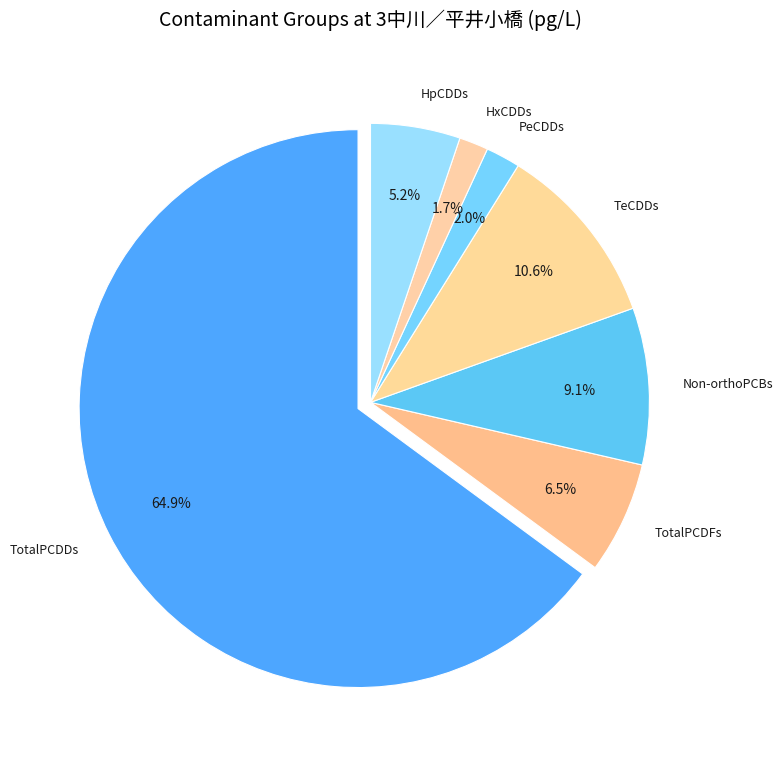

Is the sum of HxCDDs and Non-orthoPCBs greater than half?

No